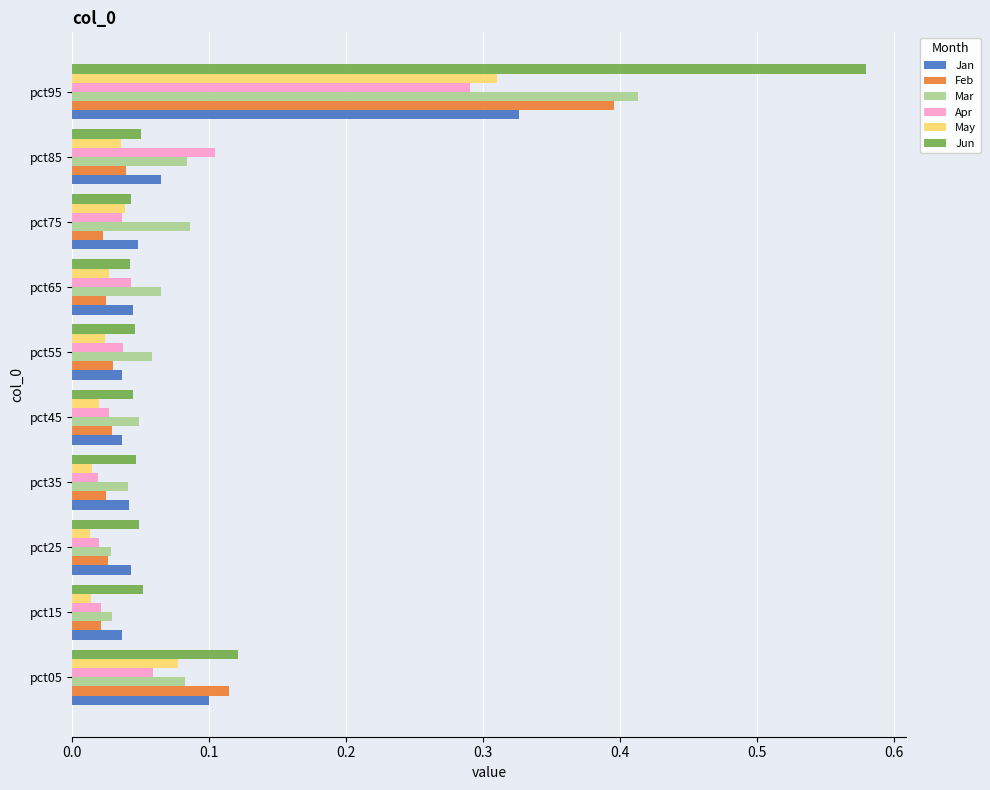

What is the difference between the maximum and second lowest values in the Jun series?

0.5